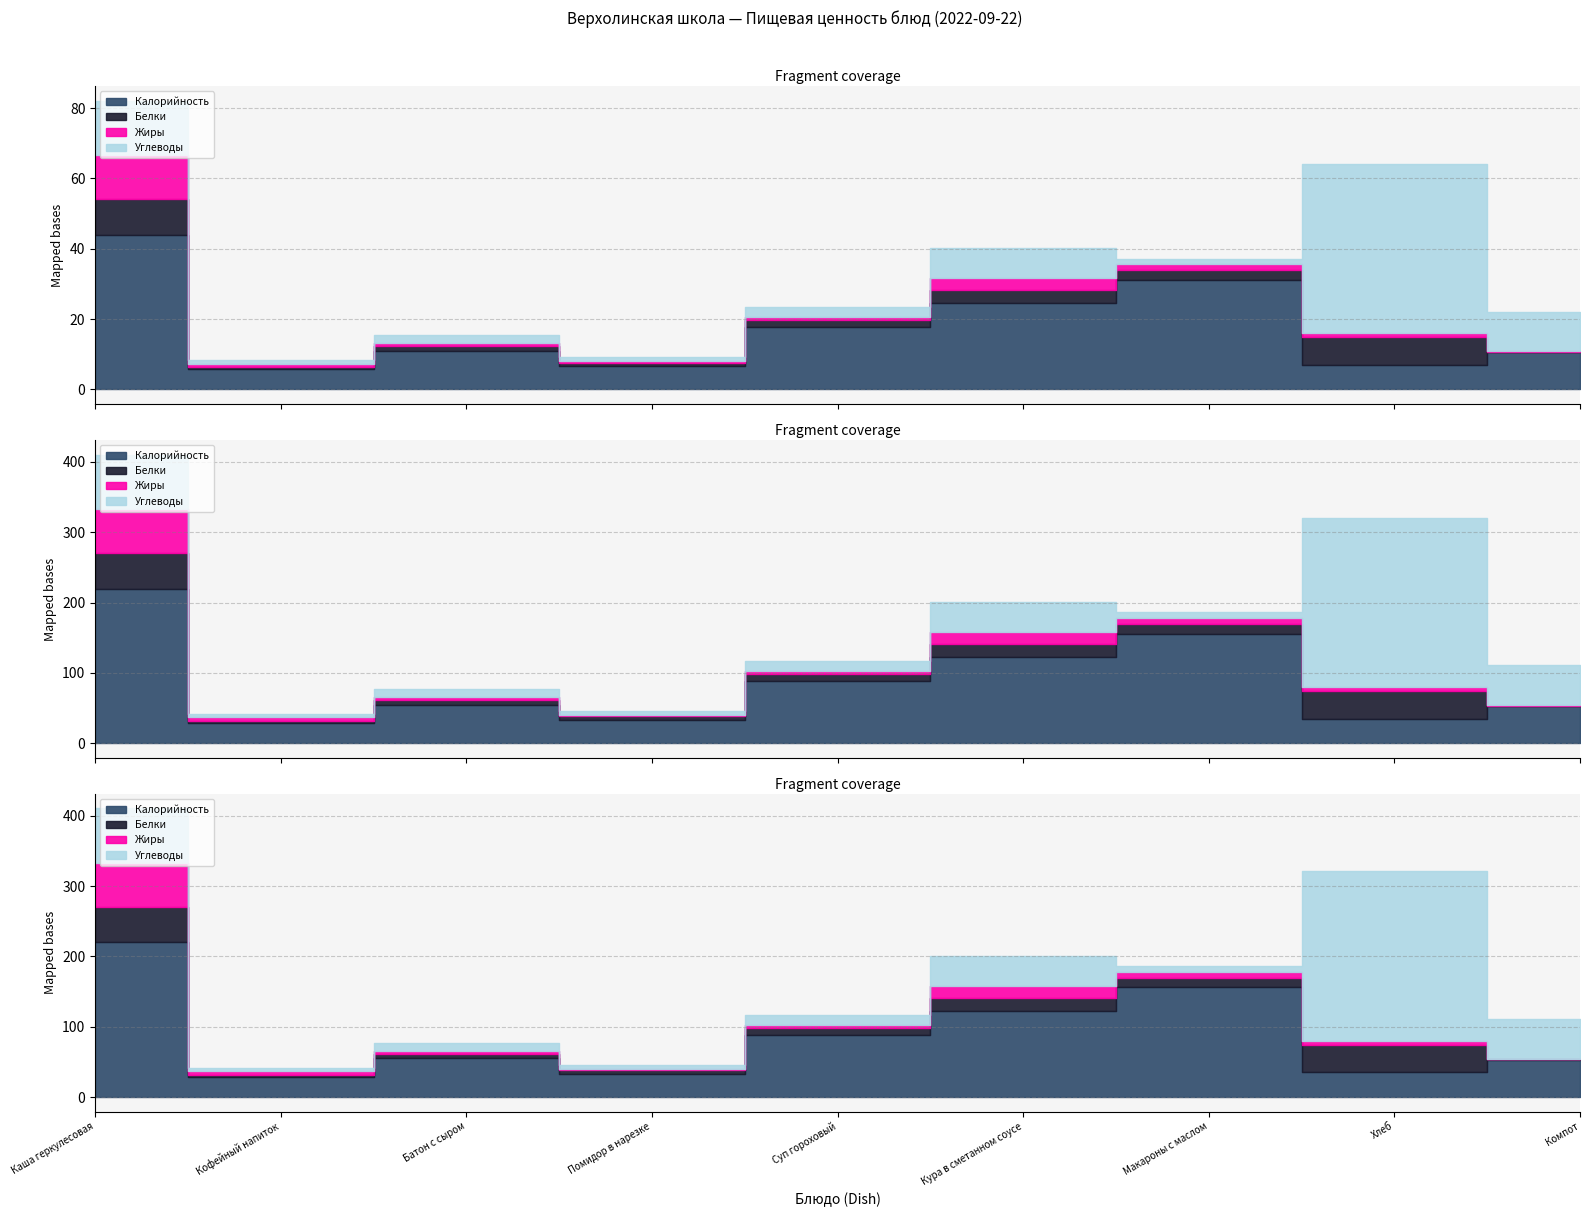

True or false: Белки and Калорийность cross at least once.

False